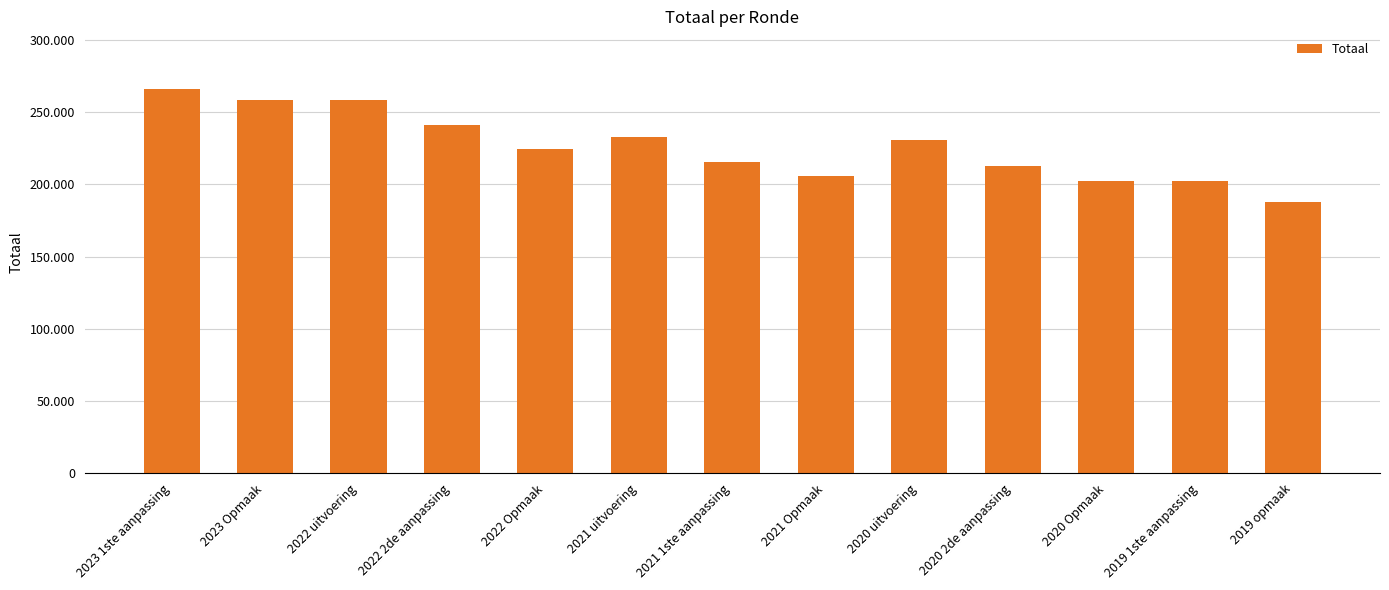

At which label is the value closest to 226903?

2022 Opmaak